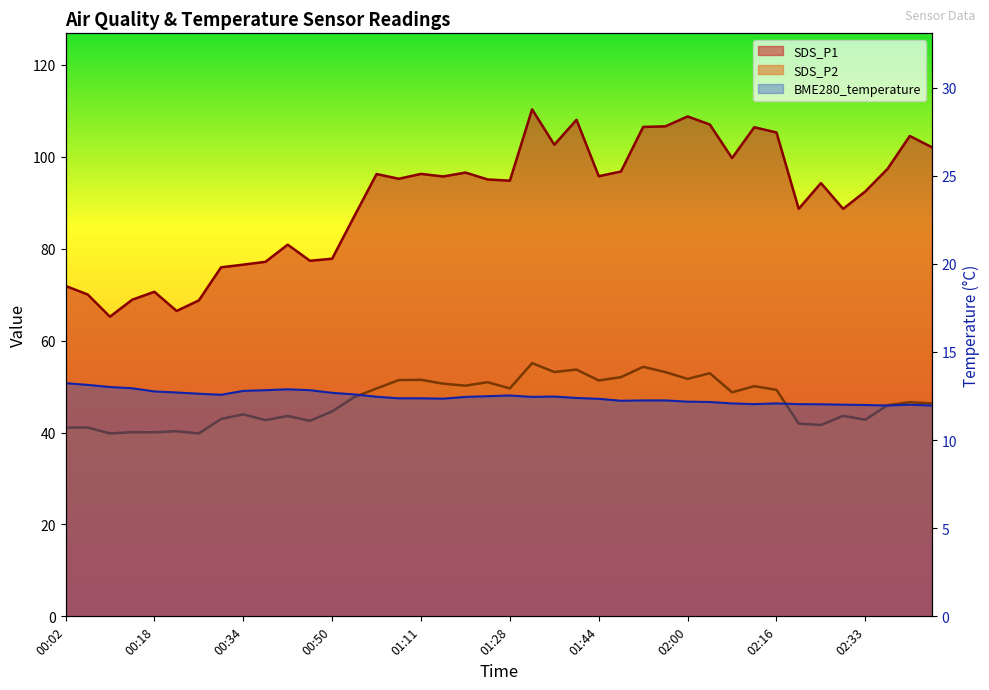

At which label does SDS_P1 first exceed 95?

00:58